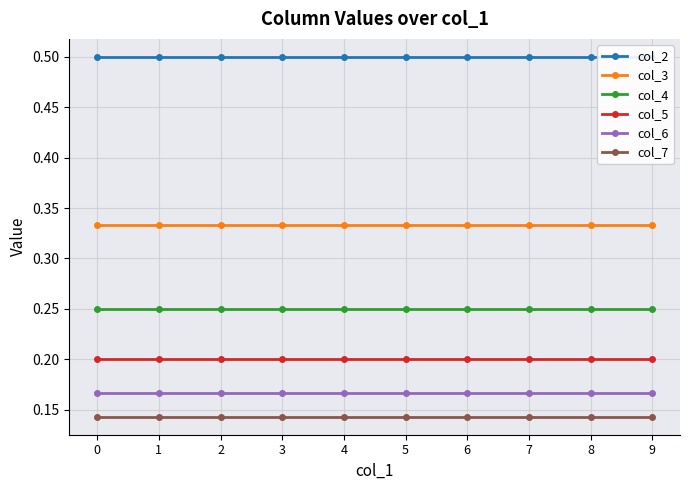

What is the smallest value displayed?

0.1